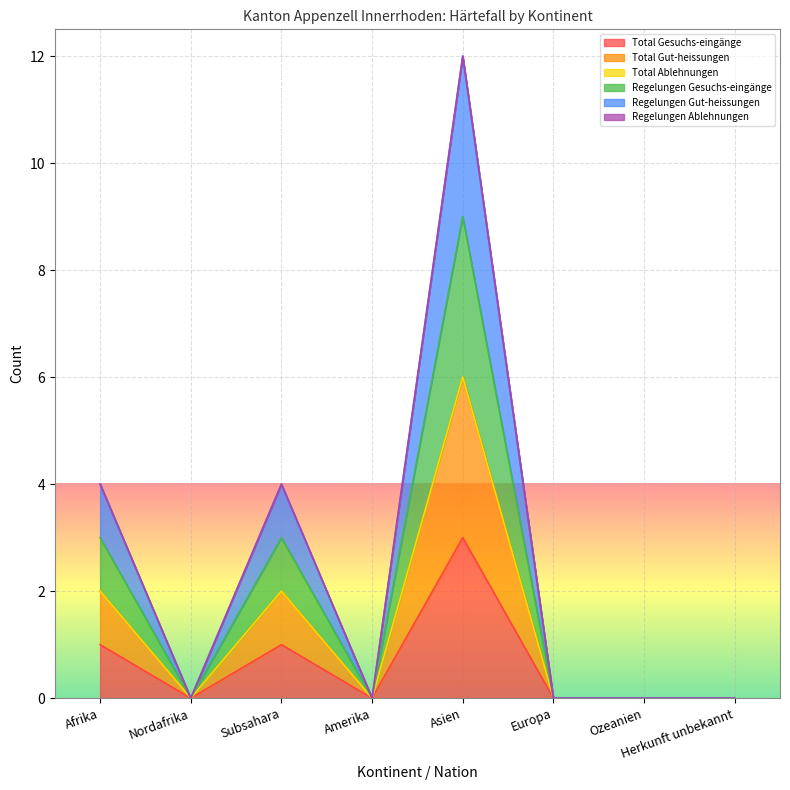

True or false: Total Gut-heissungen and Regelungen Gut-heissungen cross at least once.

False